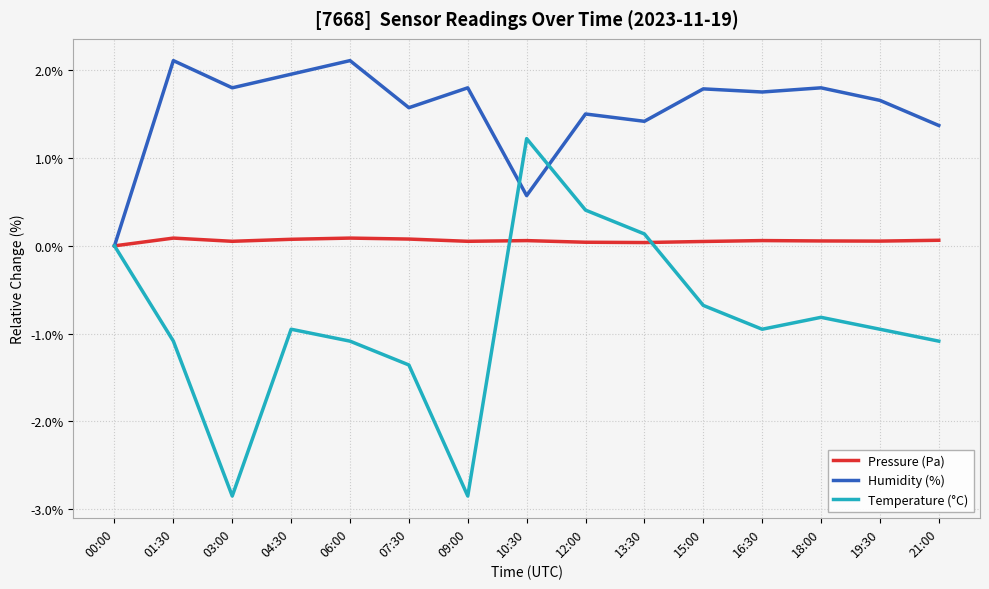

Between 00:00 and 13:30, which series saw the biggest shift?

Humidity (%)